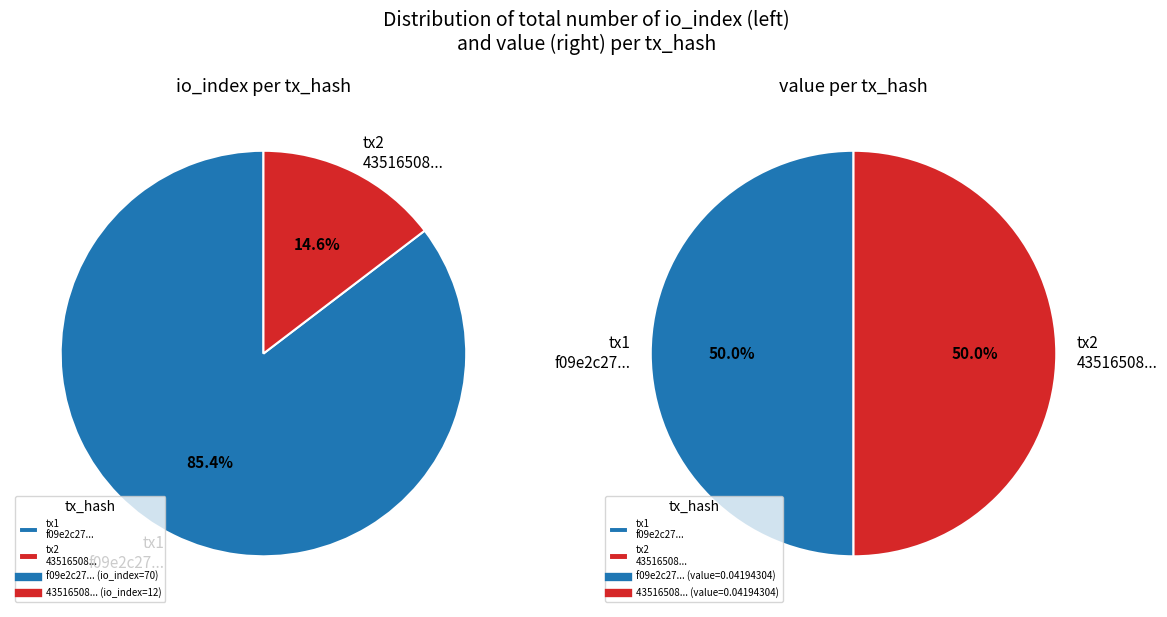

Does any single category account for the majority?

Yes